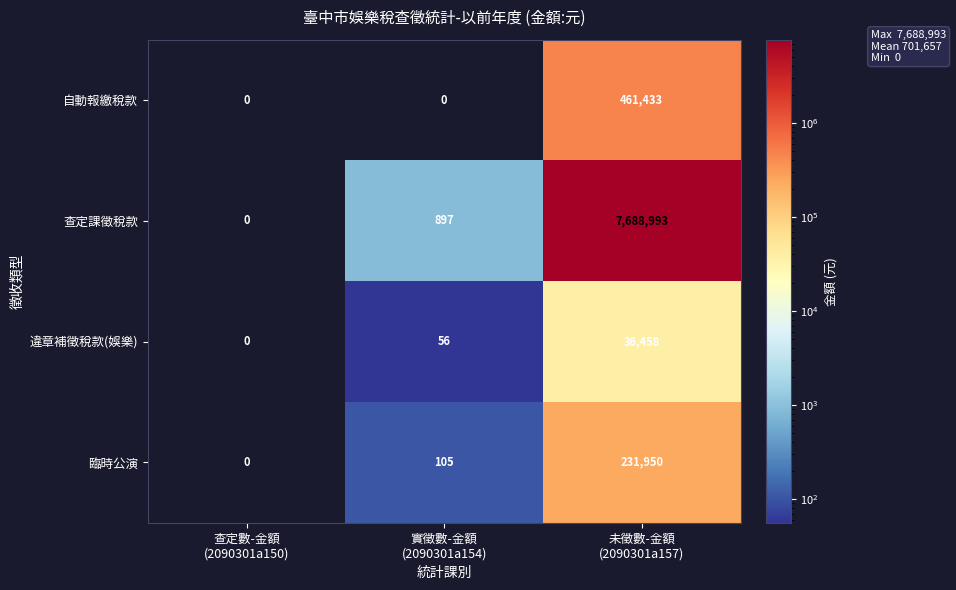

How many 自動報繳稅款 values are between 0 and 461433?

3